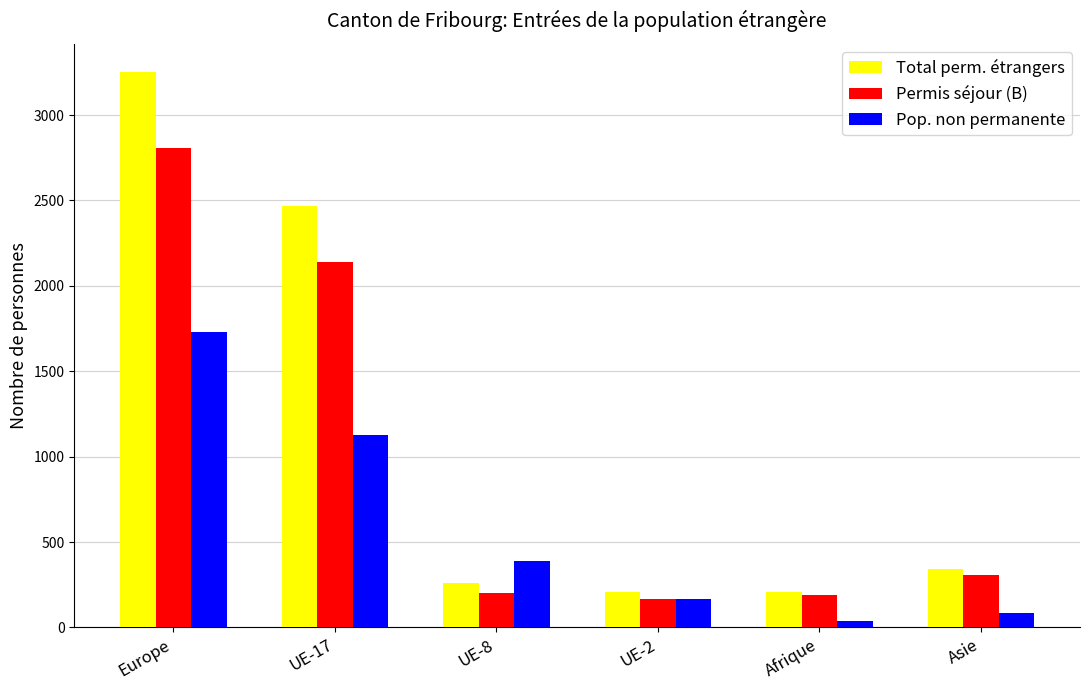

Which series has the widest spread of values?

Total perm. étrangers